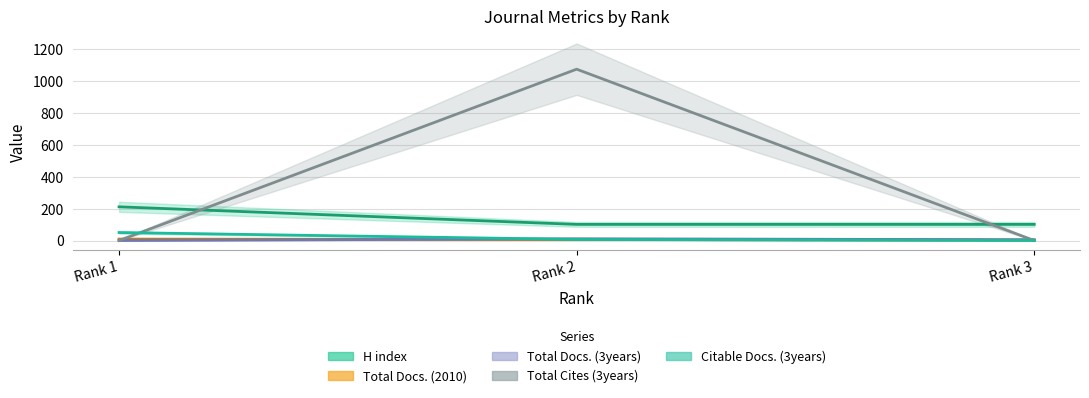

At which label does Citable Docs. (3years) first exceed 7?

Rank 1